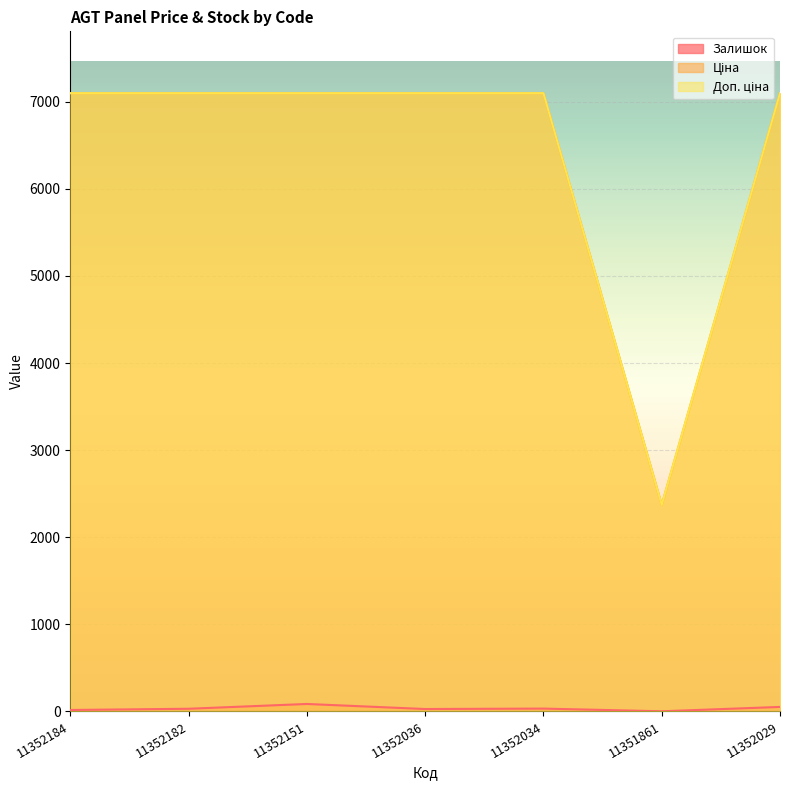

Which has a higher value, 11352184 or 11352034?

11352034